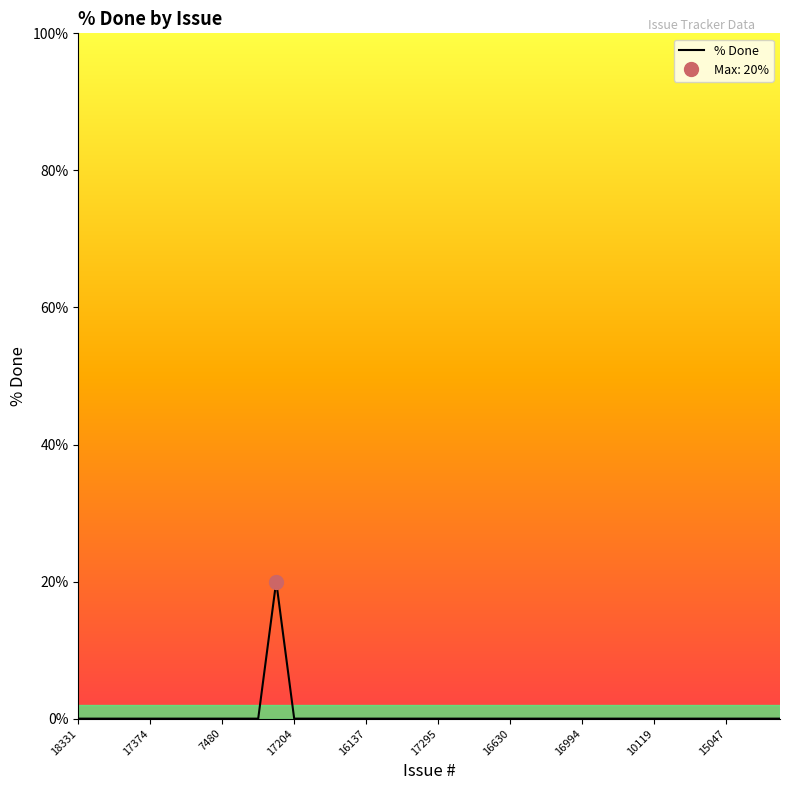

Does the chart have visible grid lines?

No